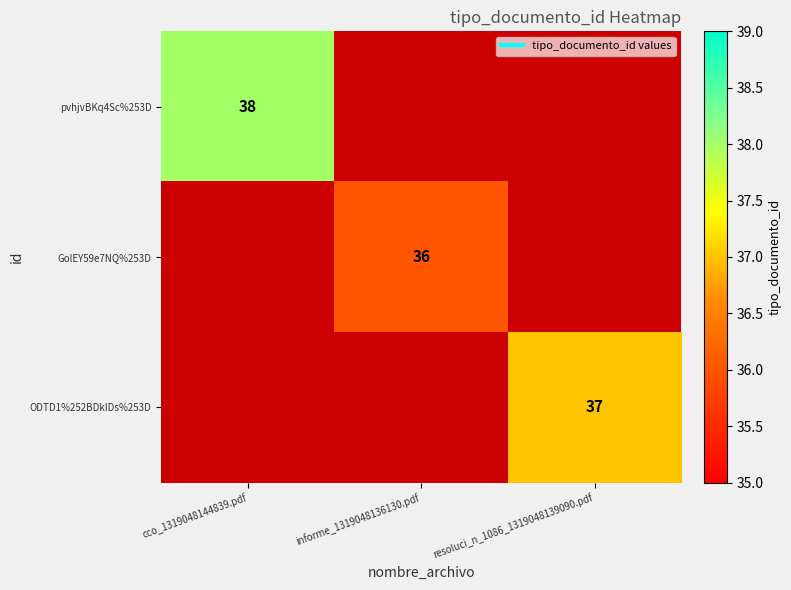

Which has a higher value, informe_1319048136130.pdf or resoluci_n_1086_1319048139090.pdf?

resoluci_n_1086_1319048139090.pdf